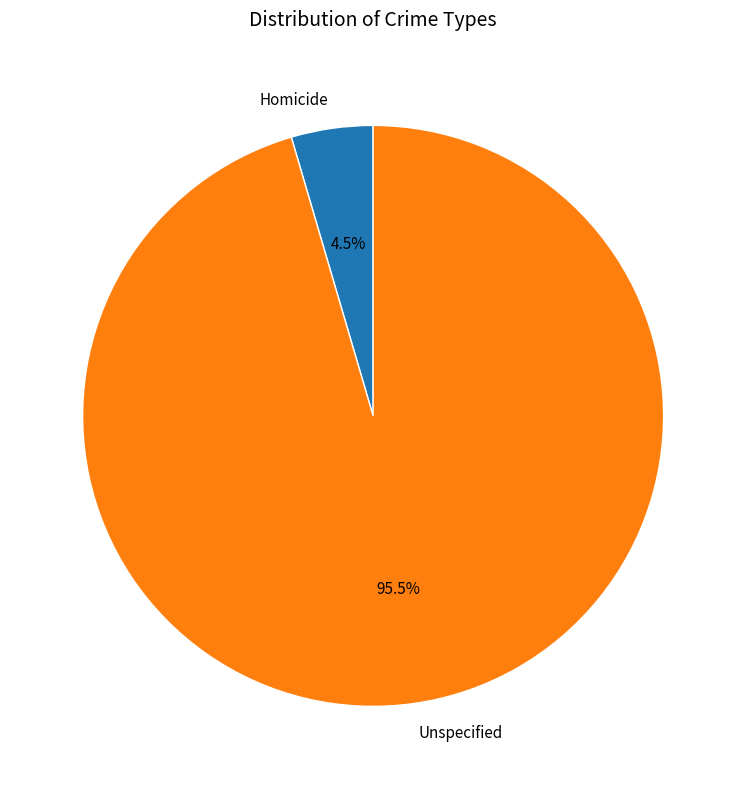

Is there a majority slice in this chart?

Yes